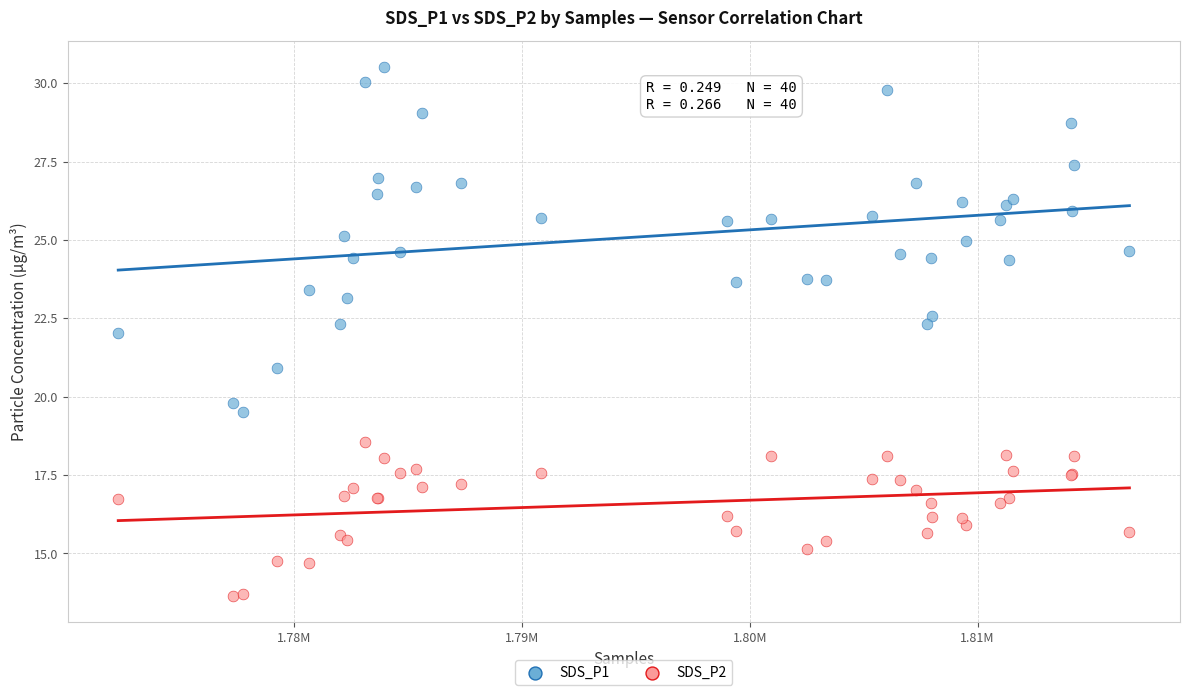

Which series contains the lowest Y value?

SDS_P2